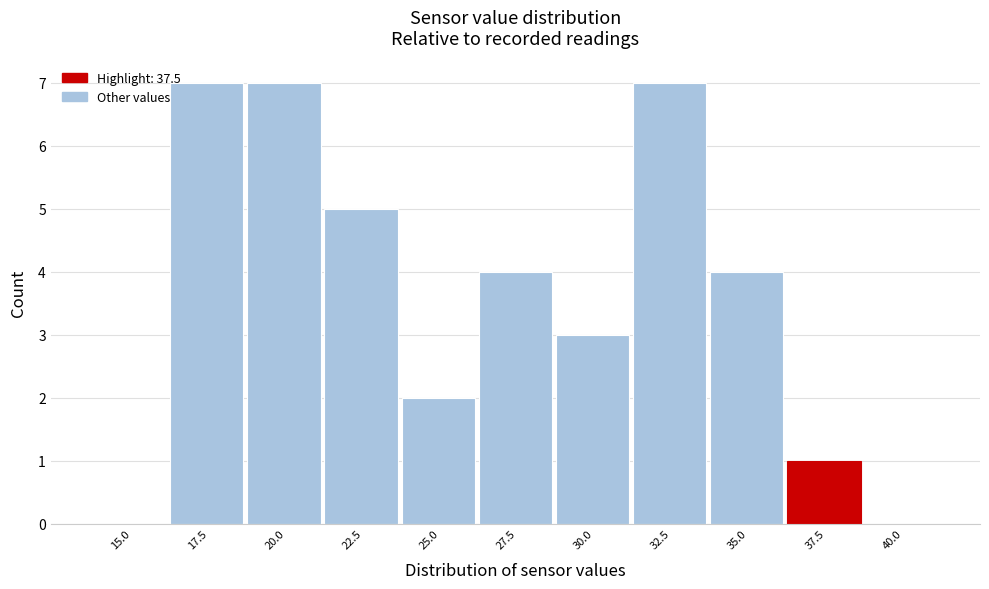

Reading left to right, list all the values displayed in this chart.

15.0=0	17.5=7	20.0=7	22.5=5	25.0=2	27.5=4	30.0=3	32.5=7	35.0=4	37.5=1	40.0=0